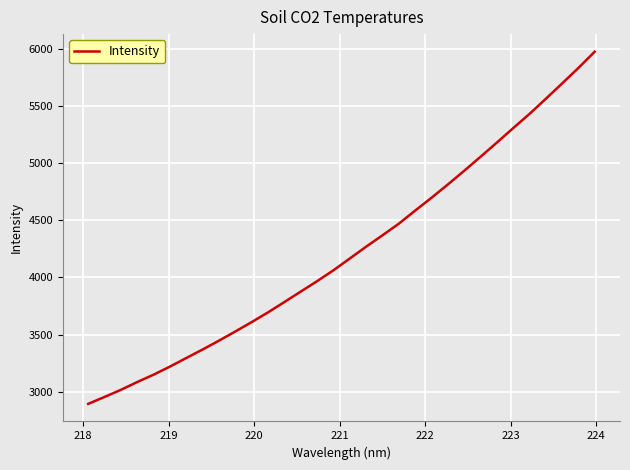

What is the difference between the maximum and minimum values?

3077.0